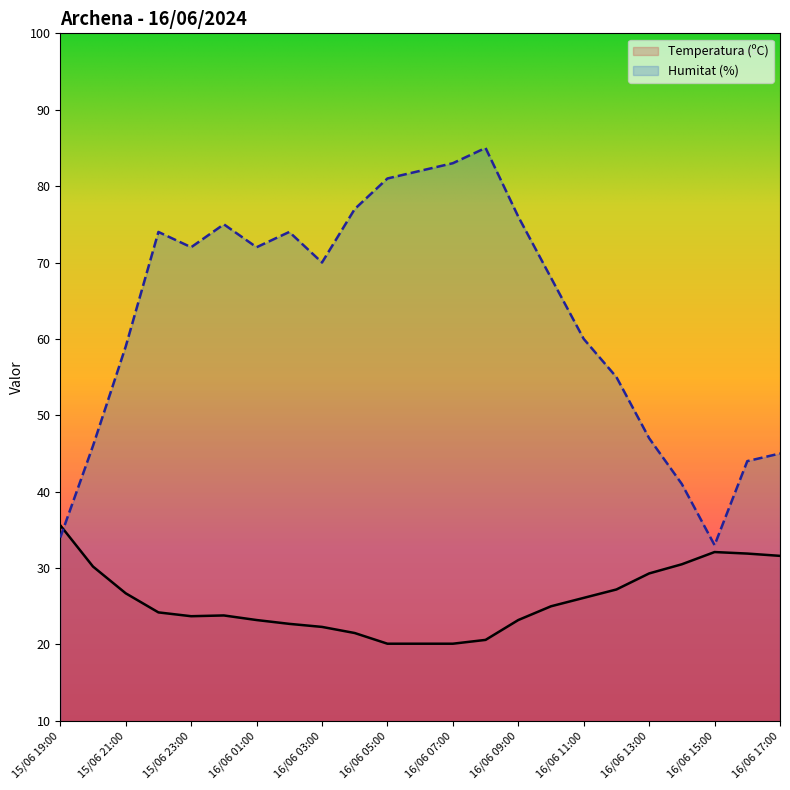

At which label does Temperatura (ºC) reach its minimum?

16/06 05:00